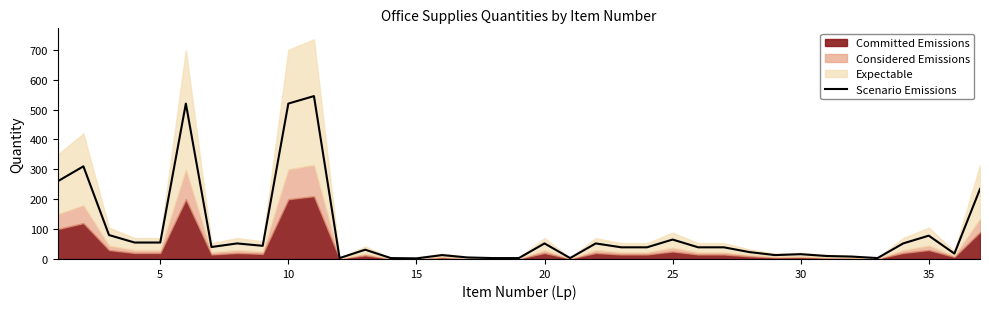

How many interior local valleys (lower than both neighbors) does the data have?

8